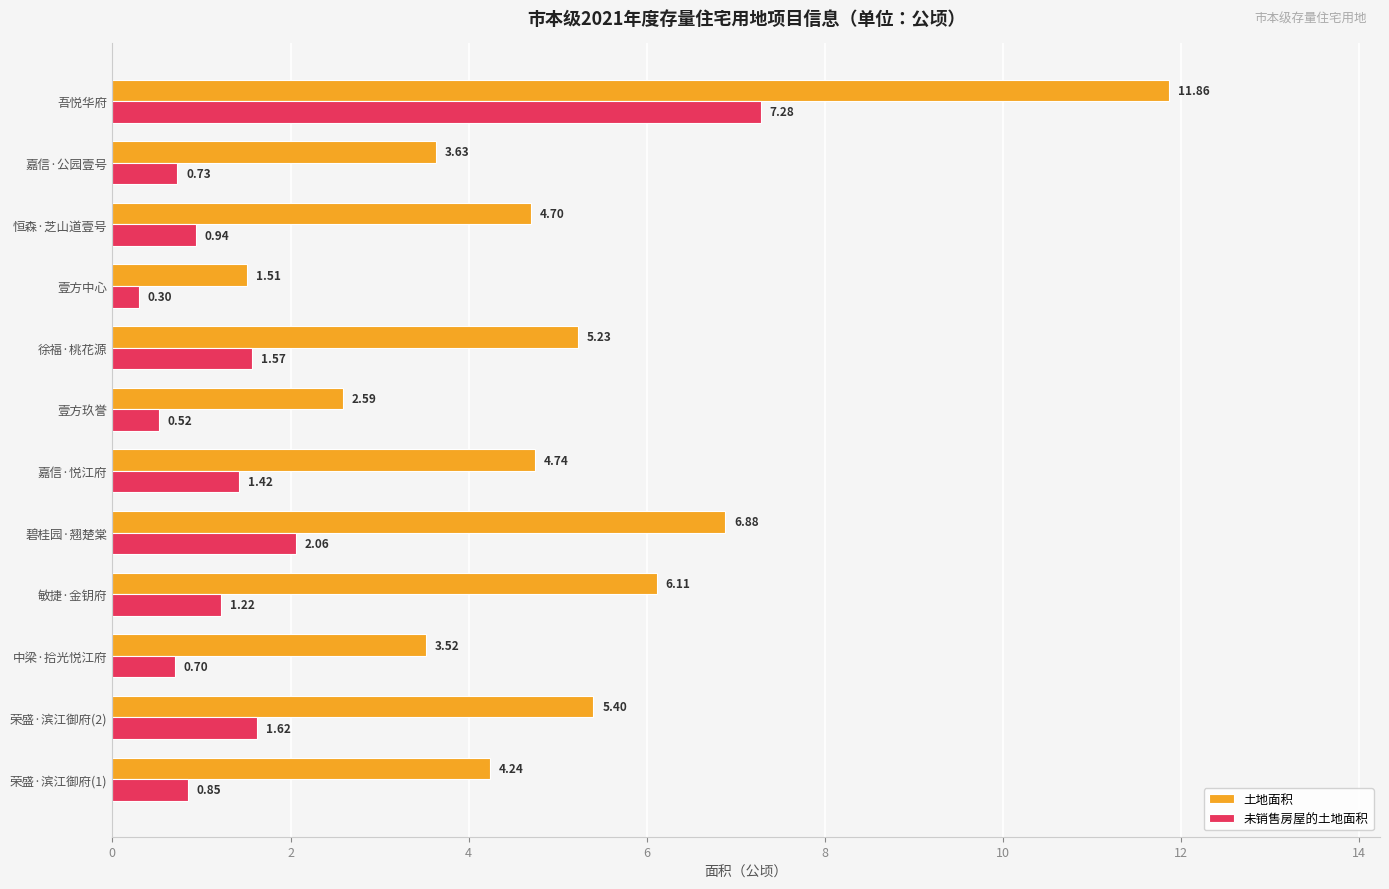

Count the number of categories in the chart.

12